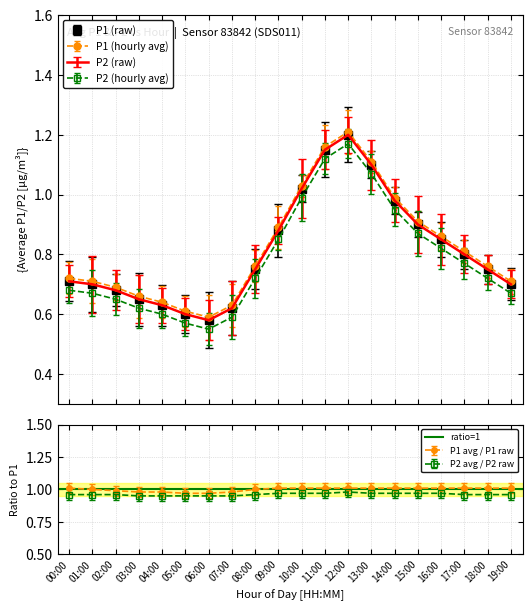

What is the minimum value shown in the chart?

0.6